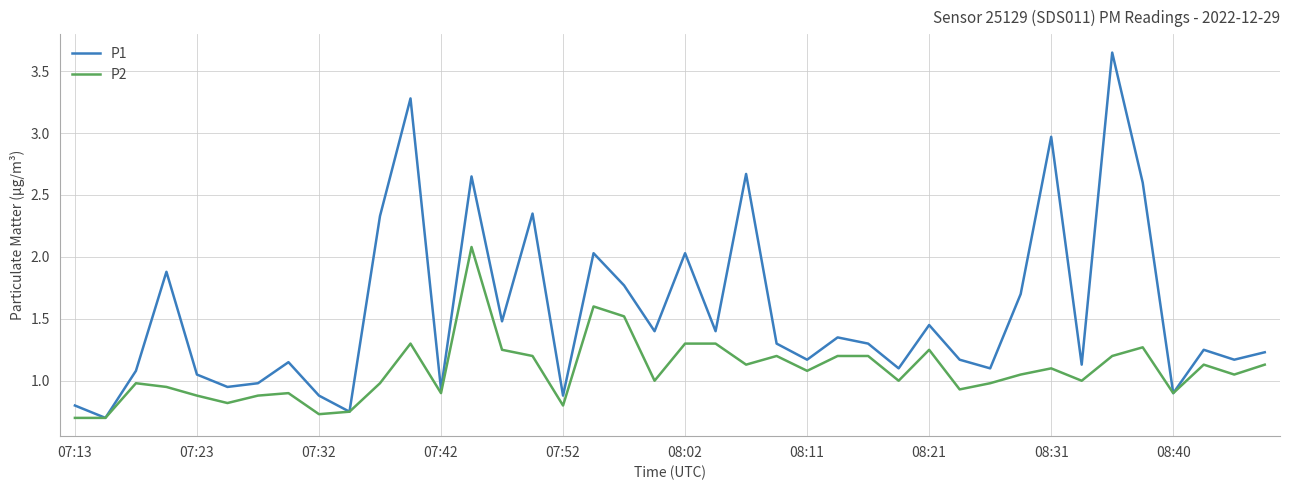

What is the sum of all P1 values?

62.0